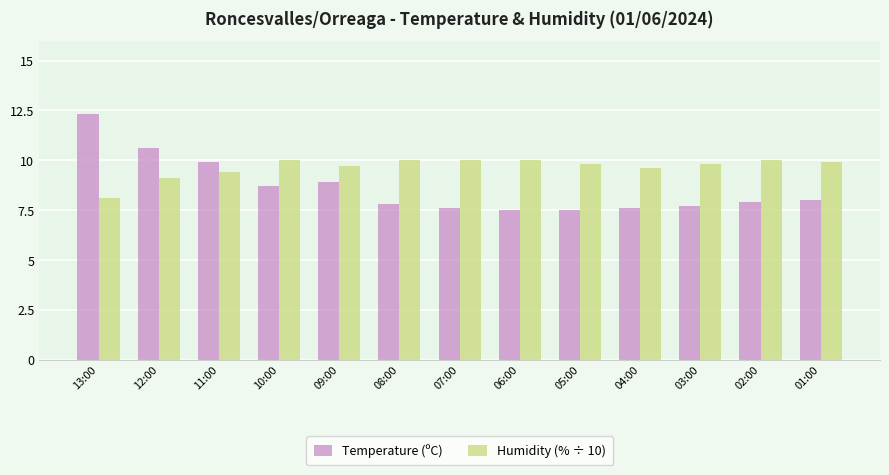

What is the difference between the Temperature (ºC) values at 03:00 and 06:00?

0.2